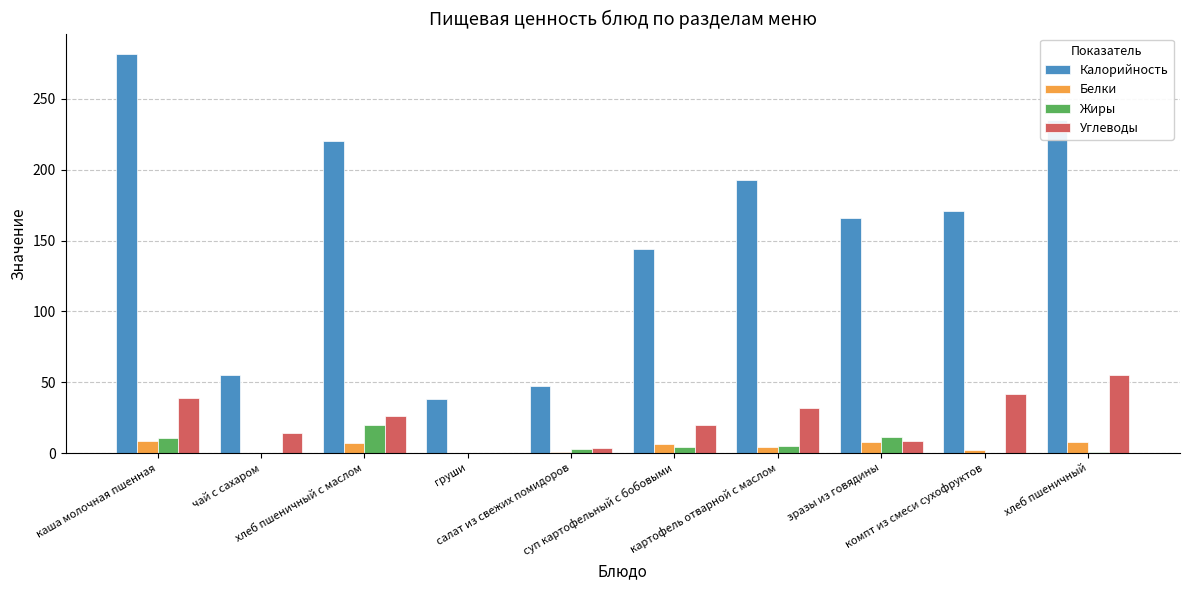

Where does the Углеводы series first go above 26?

каша молочная пшенная